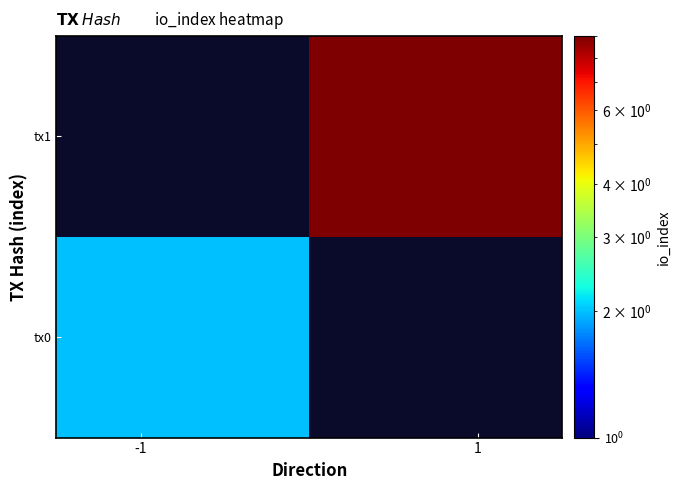

Count the number of categories in the chart.

2